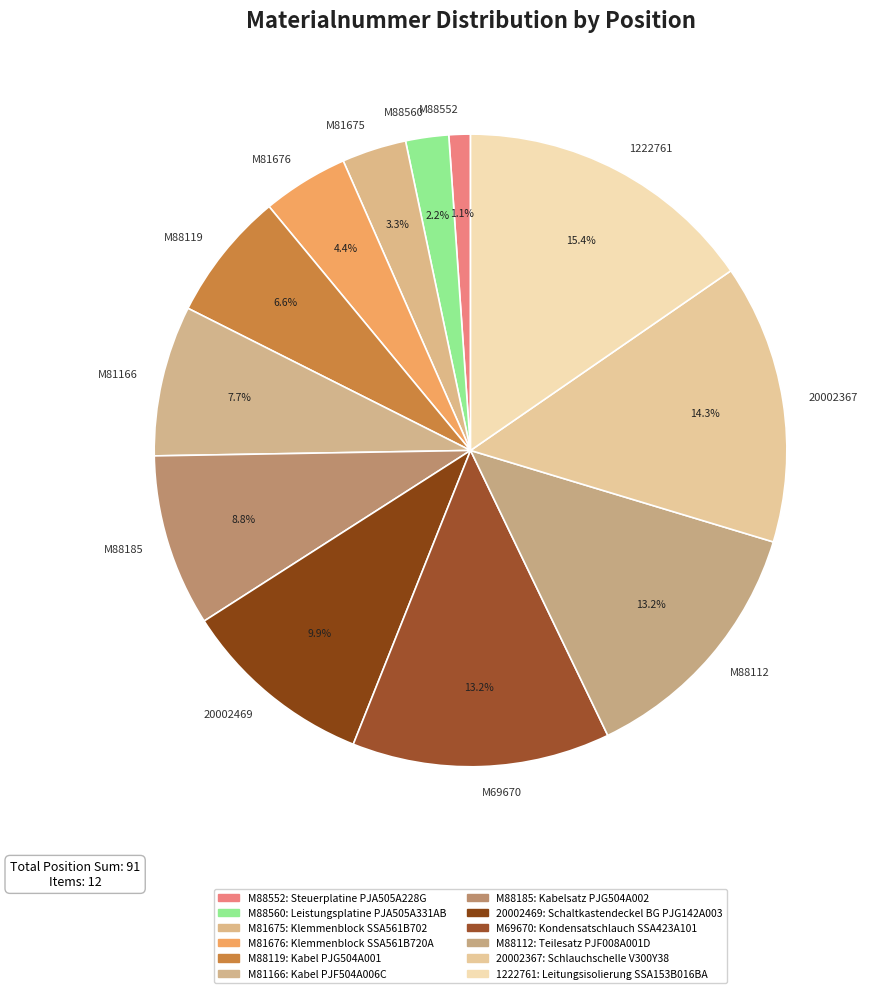

What is the smallest slice in the pie chart?

M88552